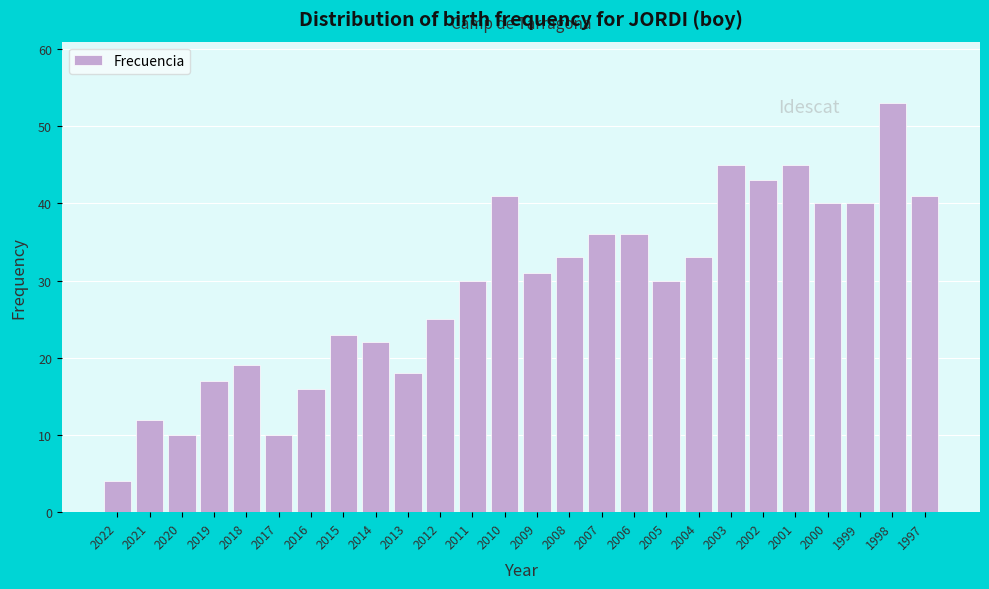

Reading left to right, transcribe all the data shown in this chart.

4	12	10	17	19	10	16	23	22	18	25	30	41	31	33	36	36	30	33	45	43	45	40	40	53	41